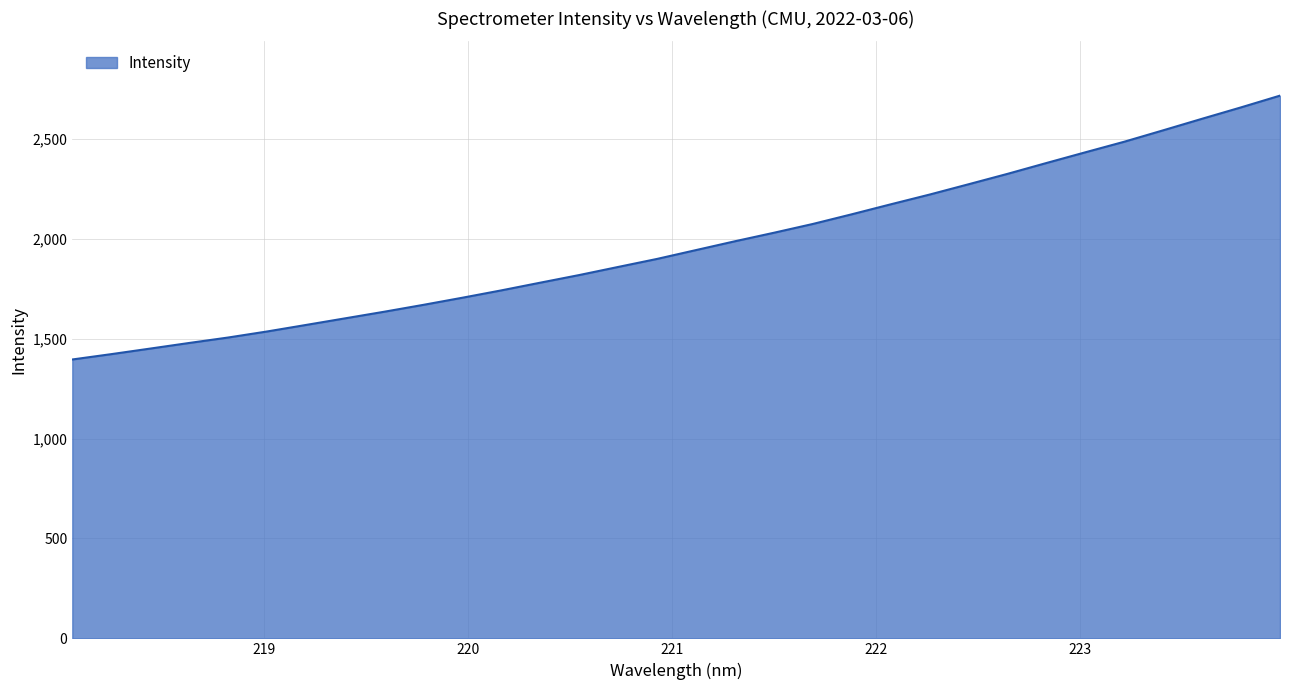

What is the difference between the maximum and minimum values?

1321.0